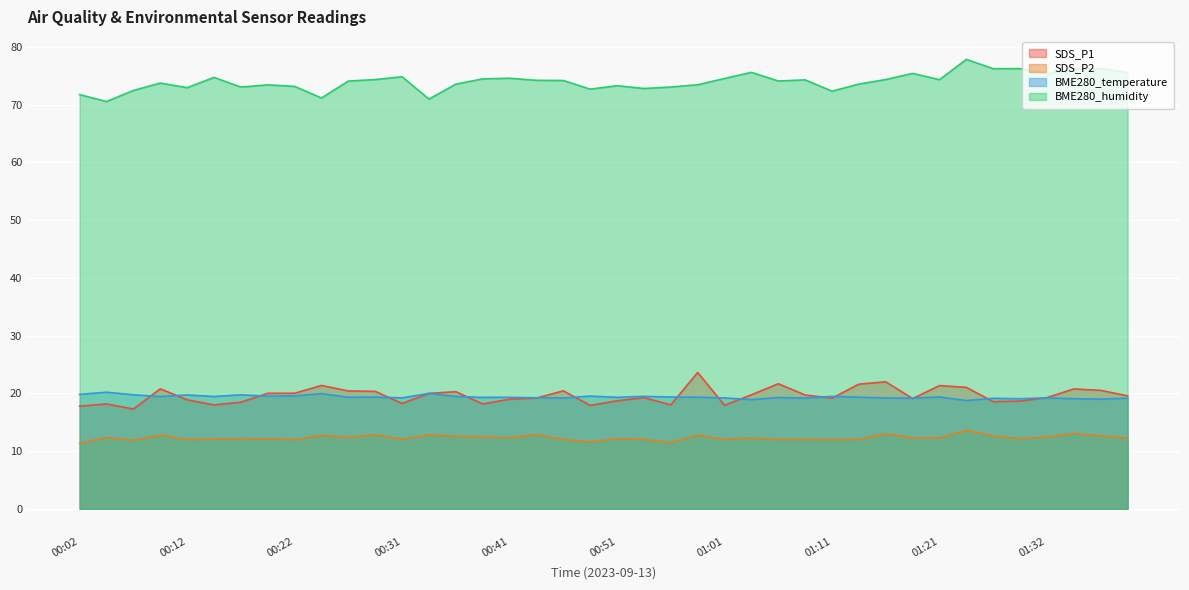

What is the total value across all series at 00:56?

121.8